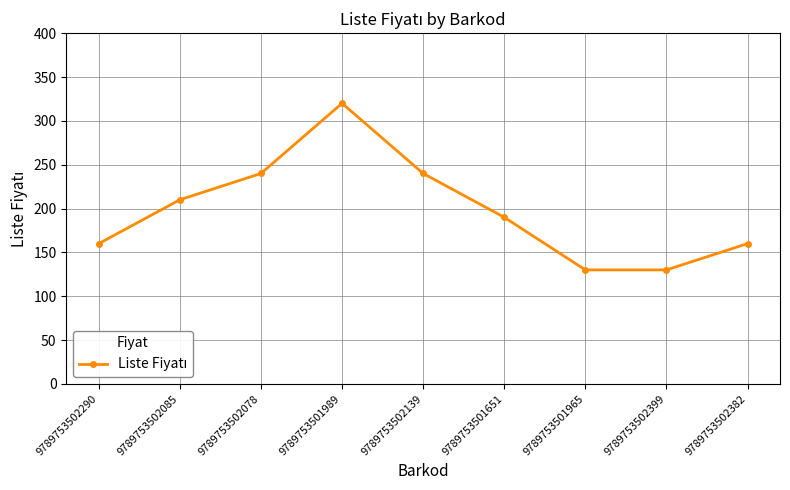

Reading left to right, transcribe all the data shown in this chart.

9789753502290=160	9789753502085=210	9789753502078=240	9789753501989=320	9789753502139=240	9789753501651=190	9789753501965=130	9789753502399=130	9789753502382=160